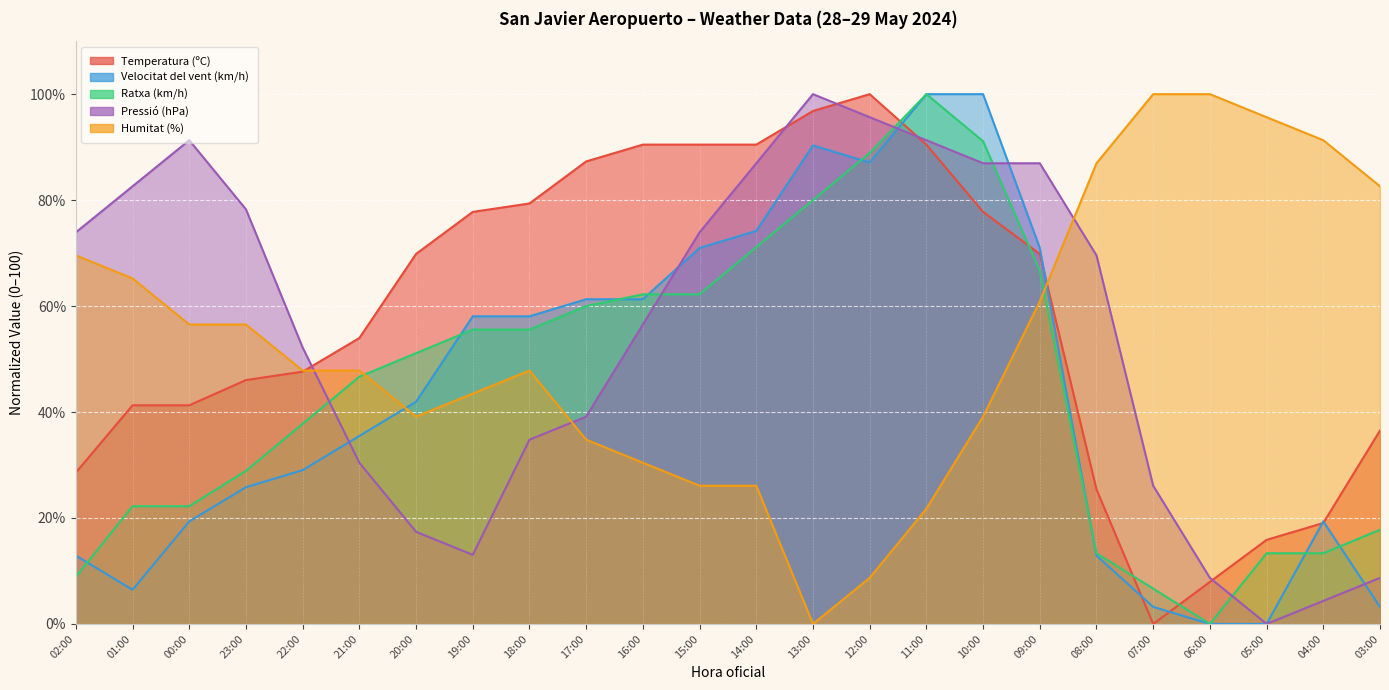

True or false: Temperatura (ºC) and Pressió (hPa) intersect in this chart.

True